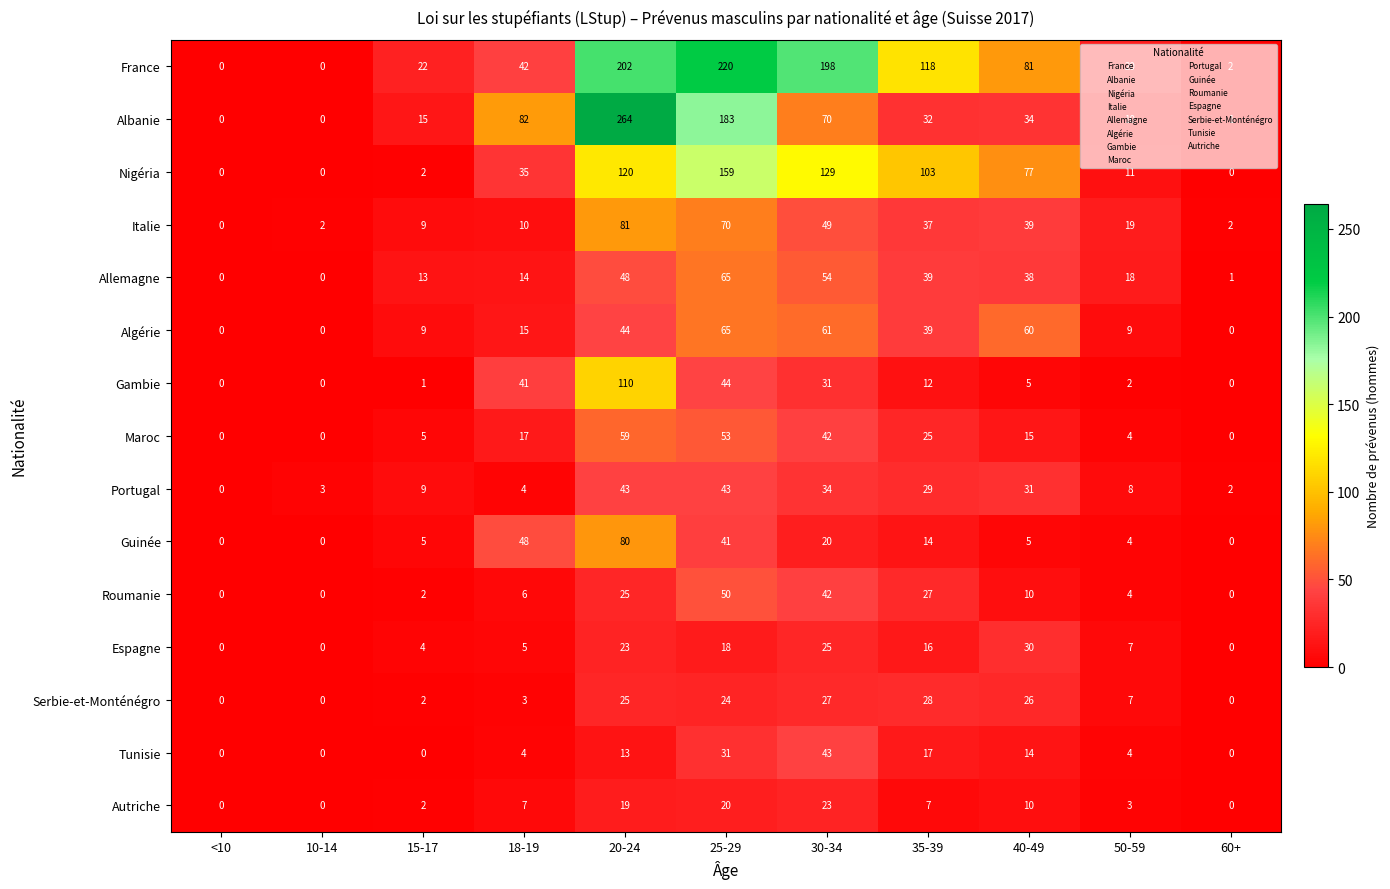

Is it true that Nigéria equals 0 at <10?

True